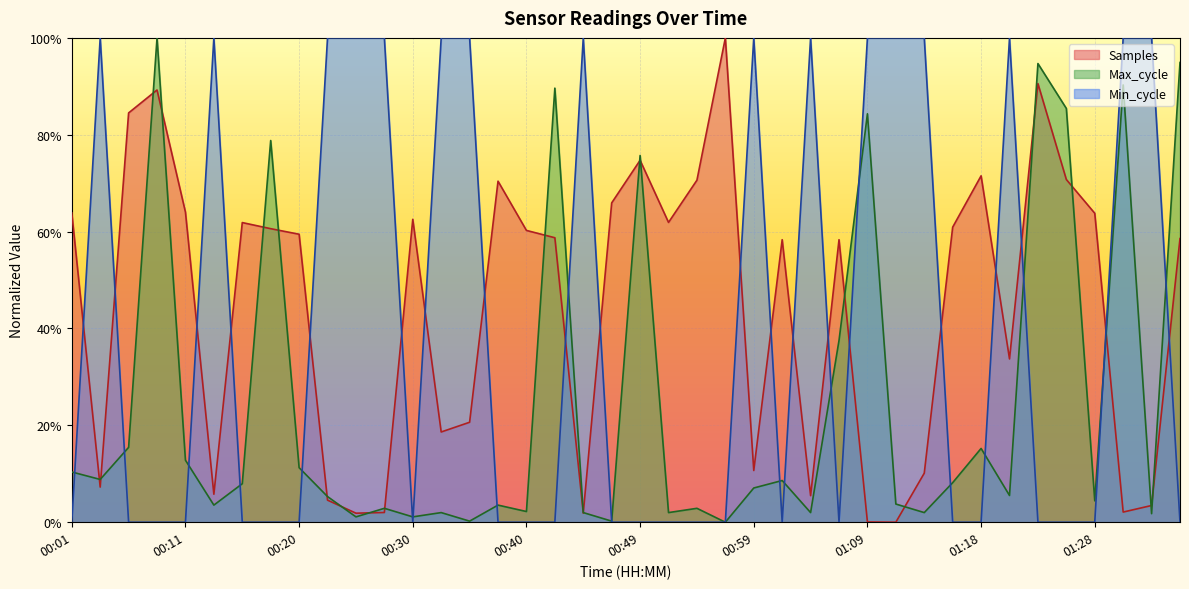

What are all the series names shown in the legend?

Samples, Max_cycle, Min_cycle